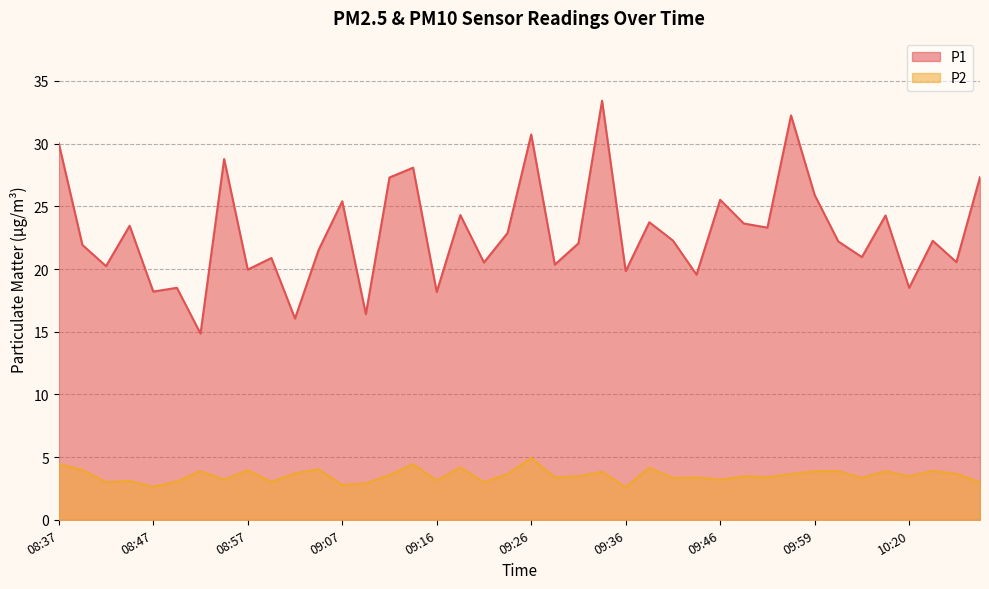

The value of P2 at 09:19 is 4.2. True or false?

True